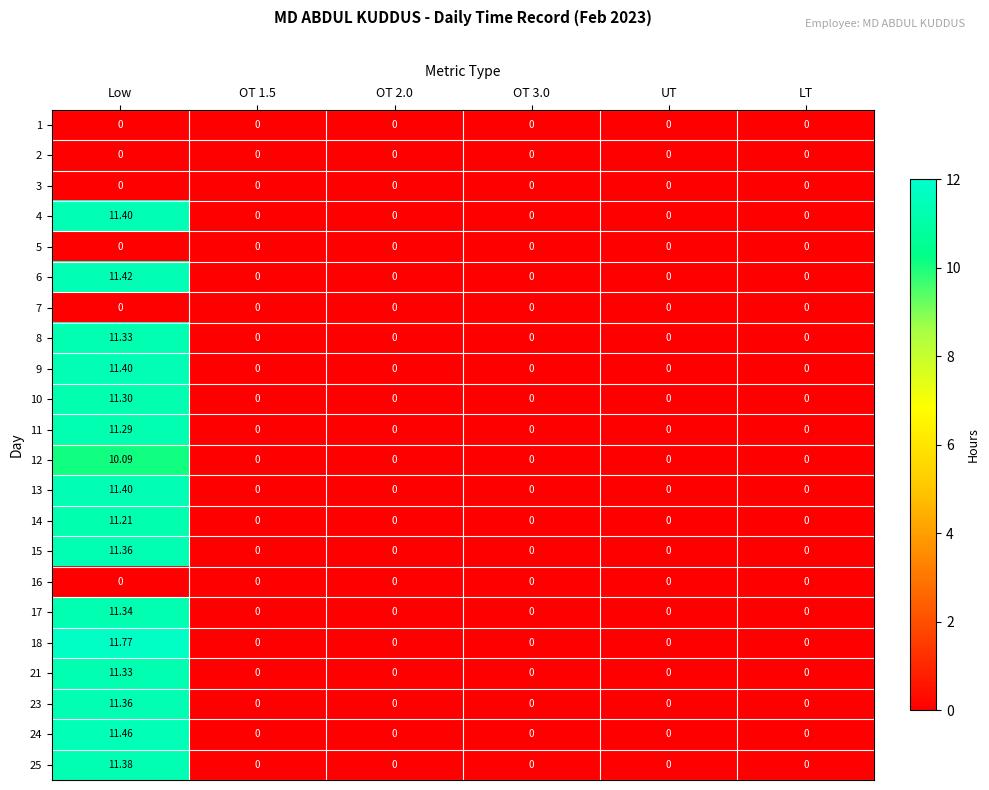

Which series has the widest spread of values?

18